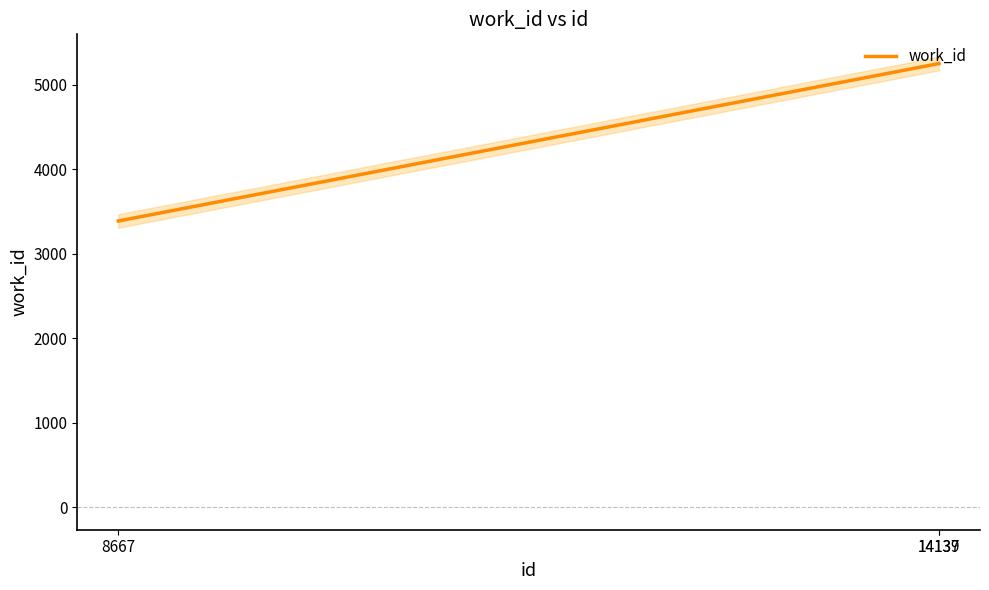

Count the number of data series in this chart.

1